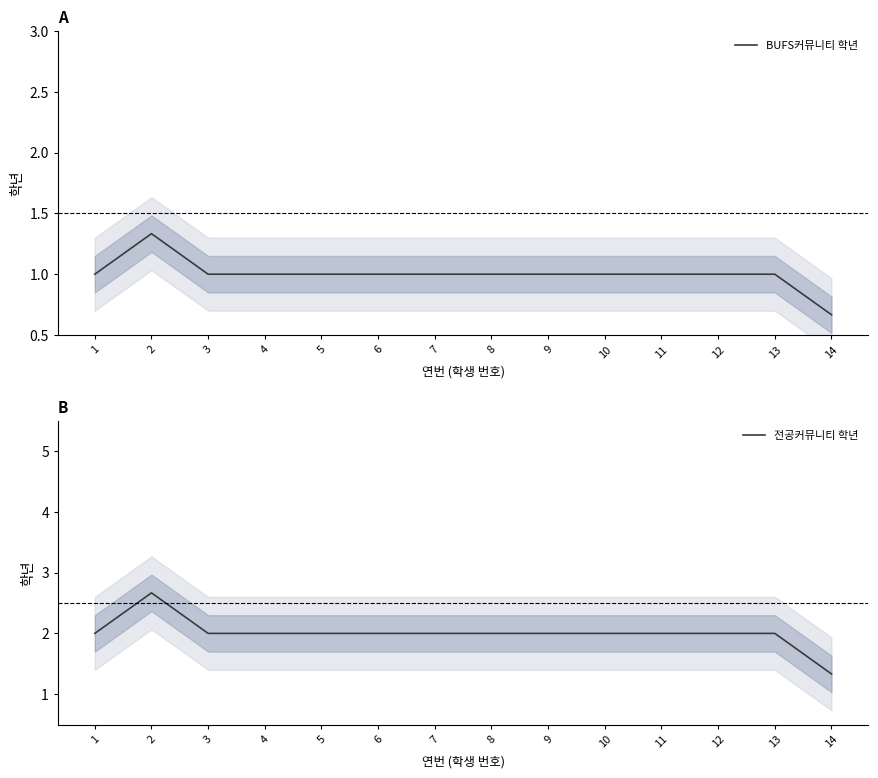

What is the total value across all series at 8?

3.0